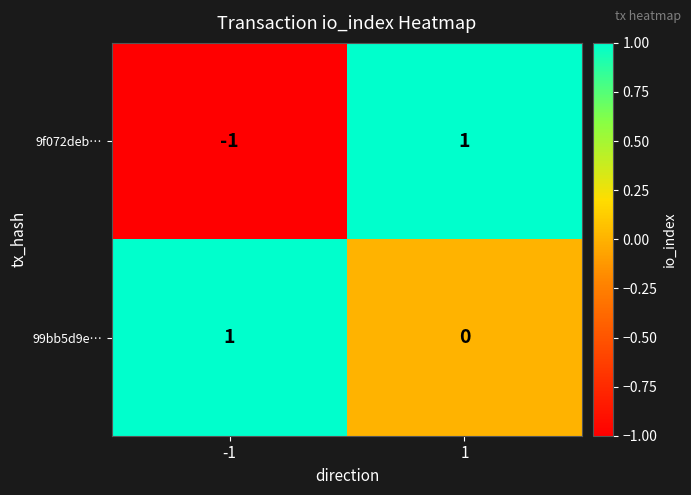

List the series in order of their overall mean, lowest first.

9f072deb…, 99bb5d9e…